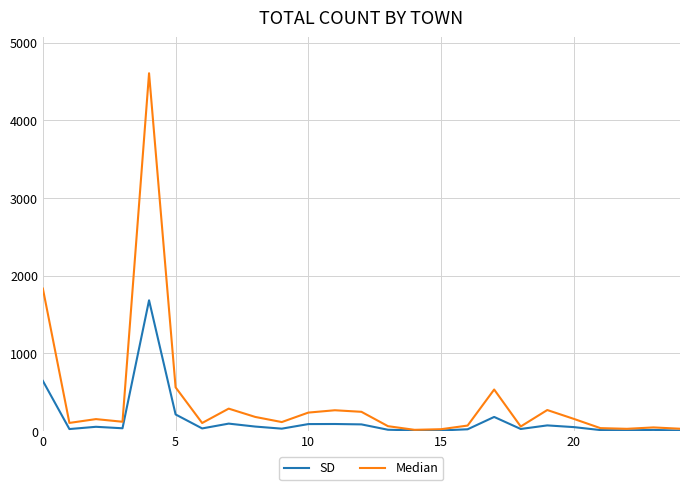

What is the smallest value displayed?

6